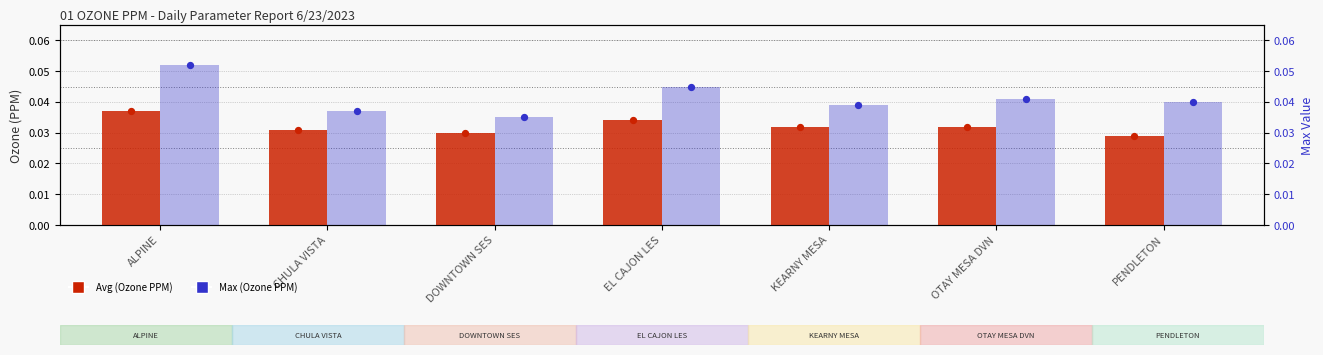

What is the total value across all series at CHULA VISTA?

0.1